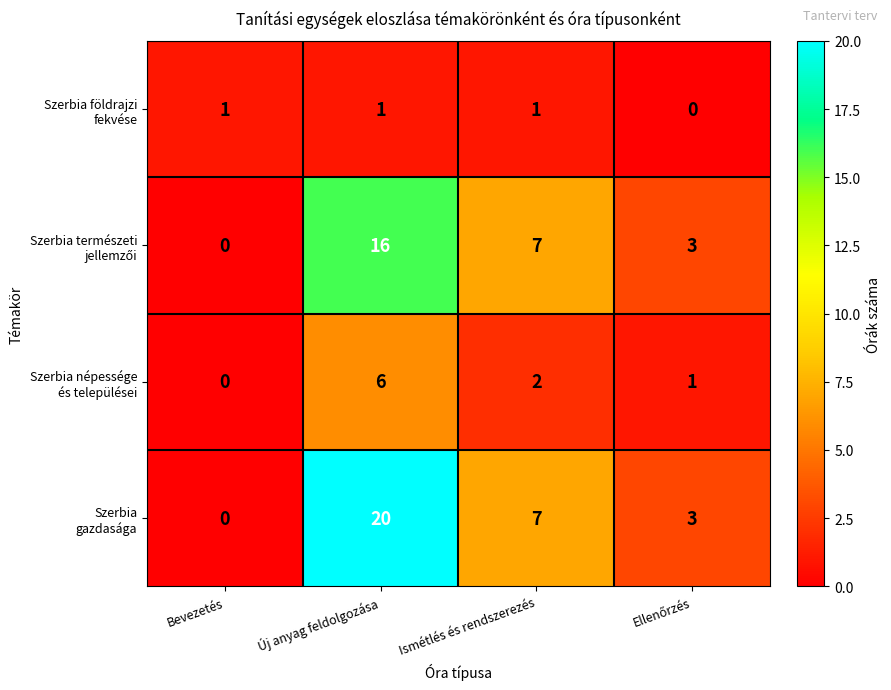

At which category is the sum across all series the highest?

Új anyag feldolgozása